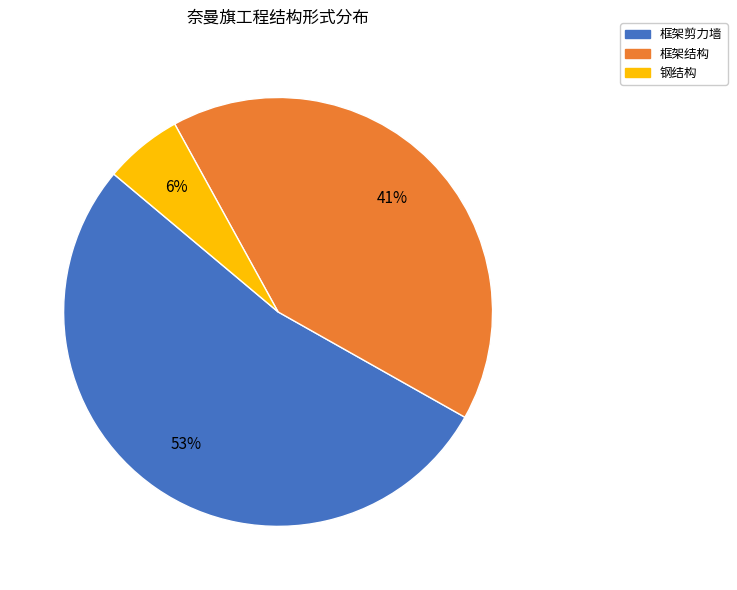

To the nearest percent, what percentage of the pie is 钢结构?

6%